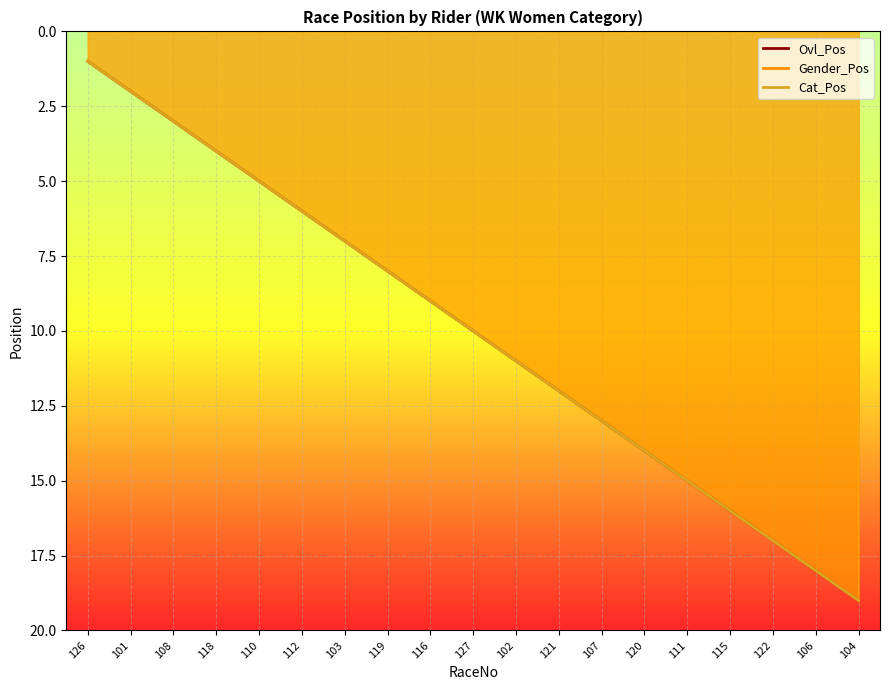

At which label is Ovl_Pos closest to 10?

127